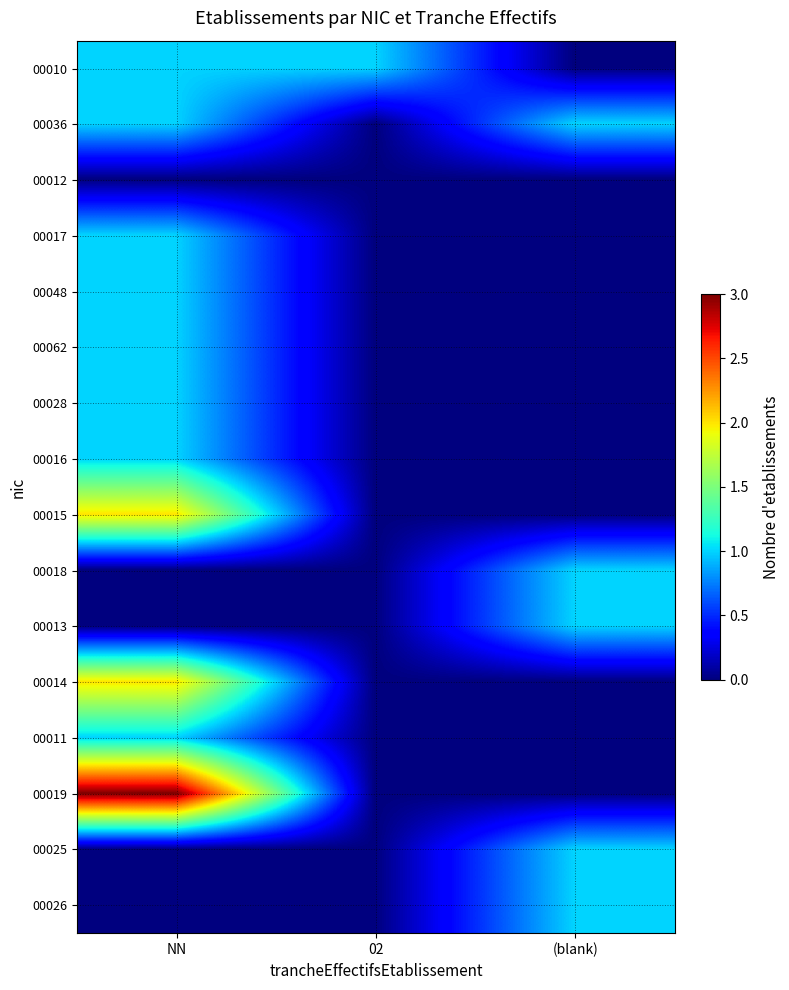

What is the spread (max minus min) of values at NN?

3